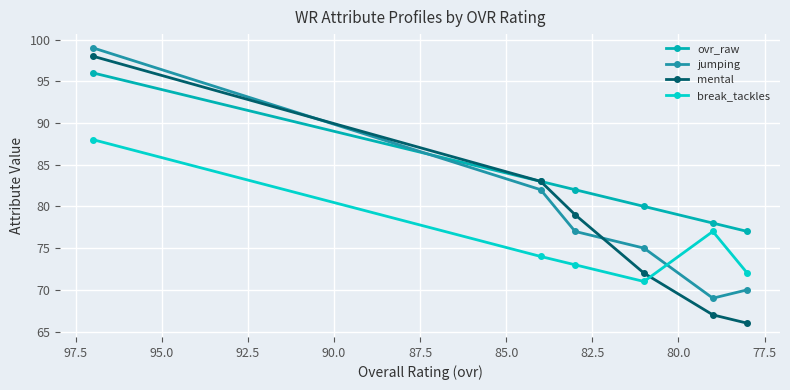

What is the value of the jumping point at the 2nd from the left?

82